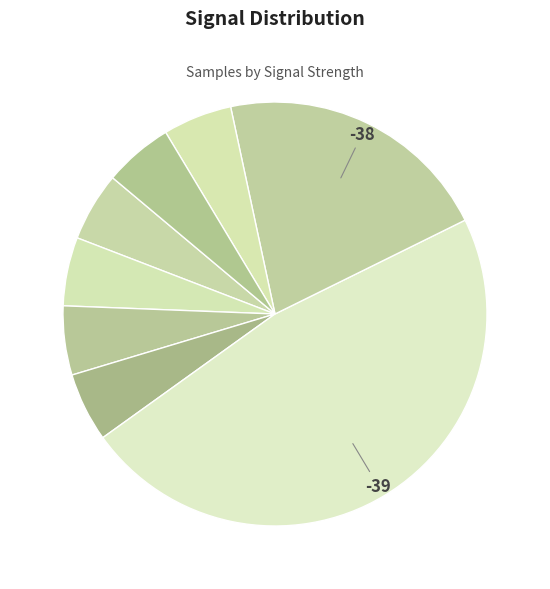

Count the number of slices in the pie.

8